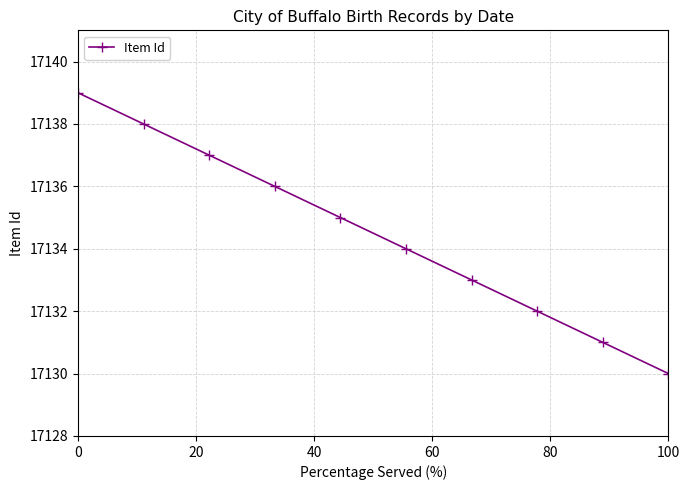

What is the minimum value shown in the chart?

17130